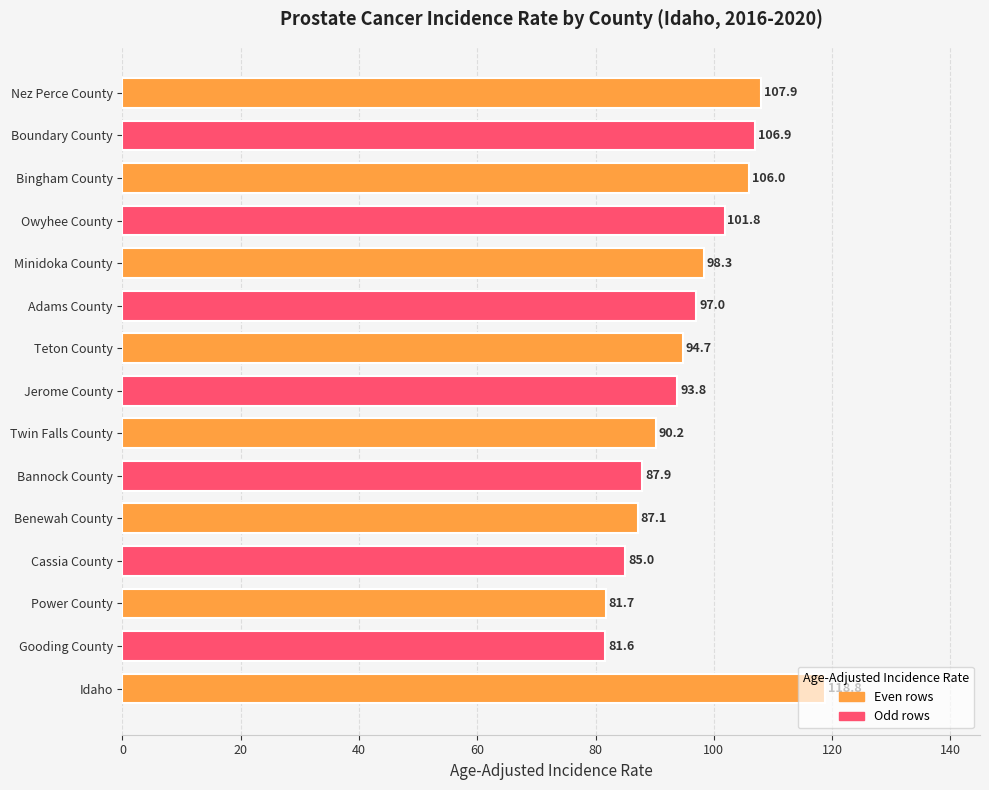

True or false: the data shows 19.3 at Teton County.

False